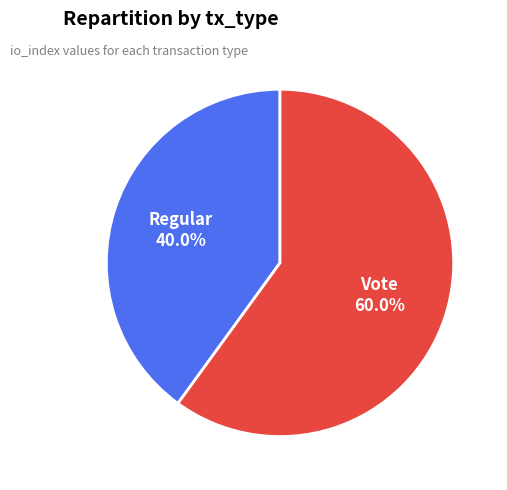

To the nearest percent, what portion does Vote represent?

60%